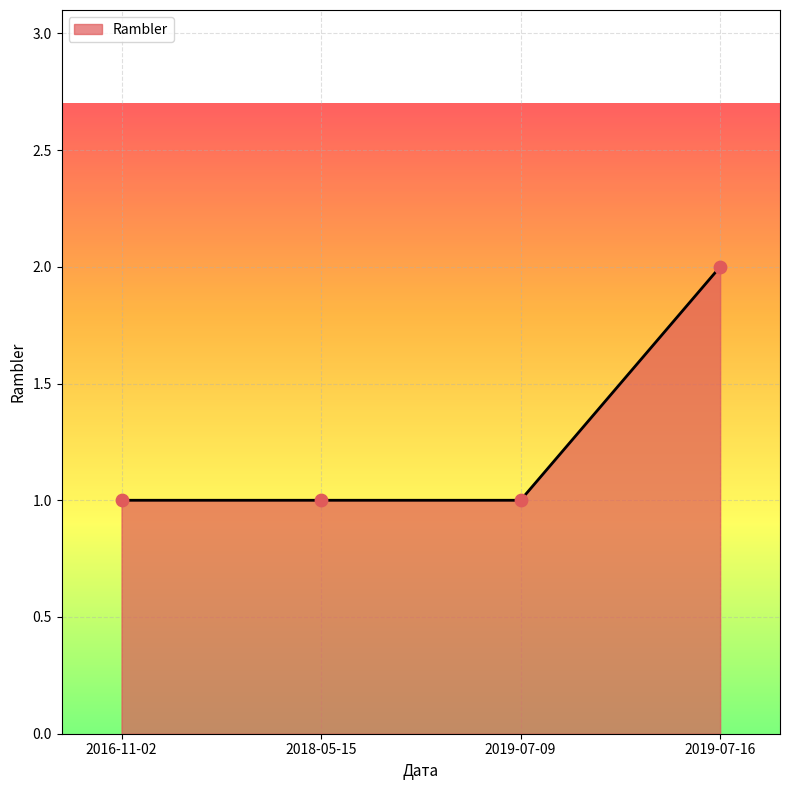

What is the ratio of the value at 2019-07-09 to the value at 2019-07-16?

0.5